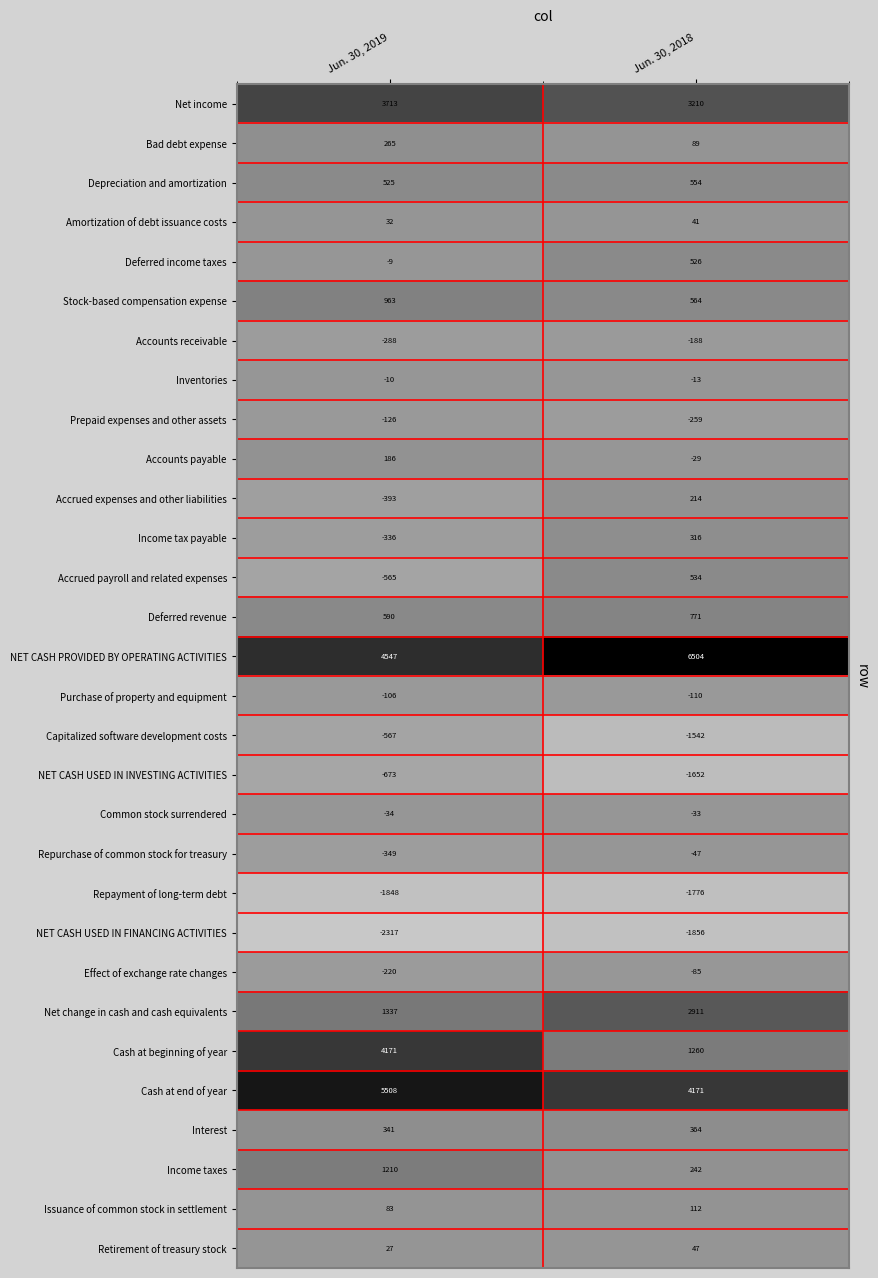

Which category has the highest value across all series?

Jun. 30, 2018